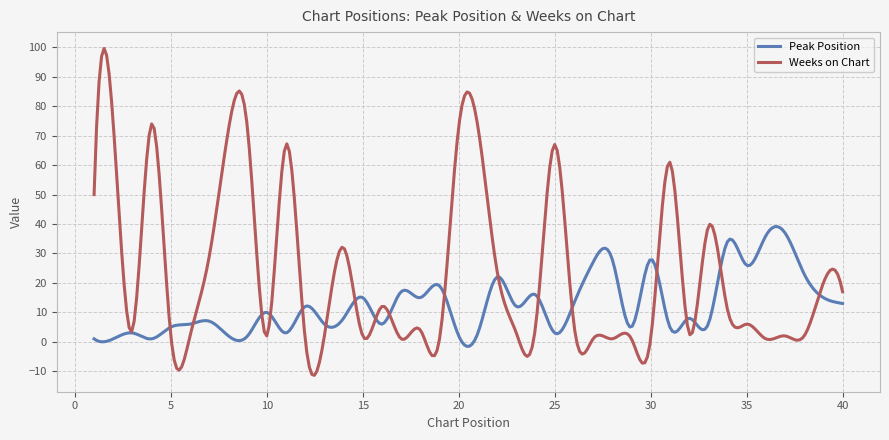

What is the smallest value displayed?

-11.4